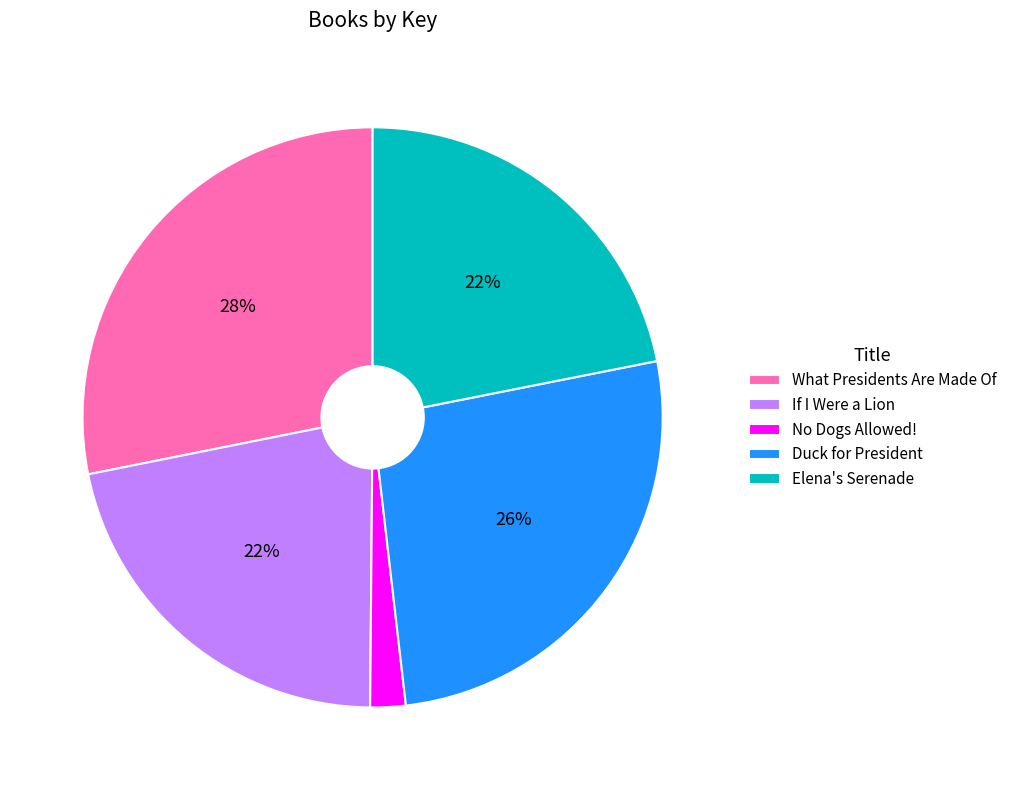

What is the largest slice in the pie chart?

What Presidents Are Made Of